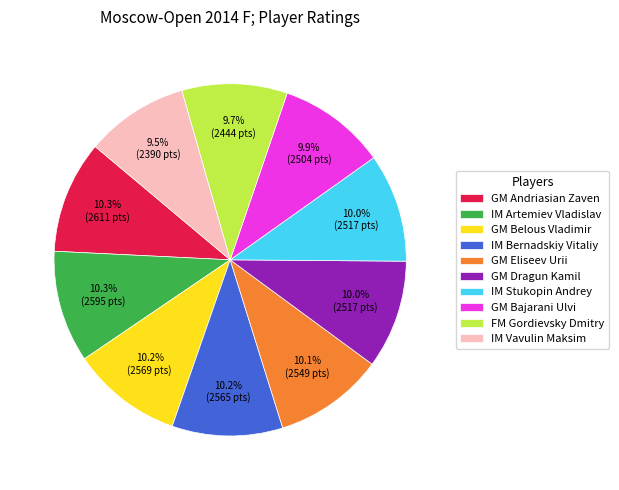

Is there a majority slice in this chart?

No